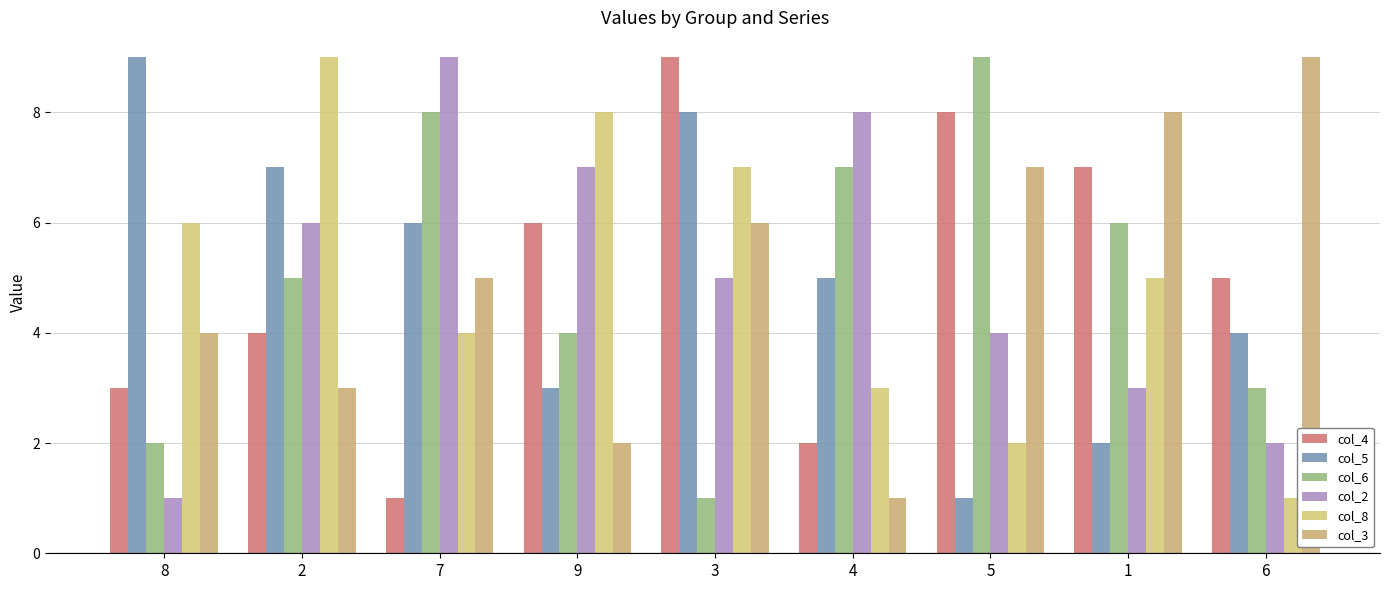

Where is col_2 nearest to the value 5?

3